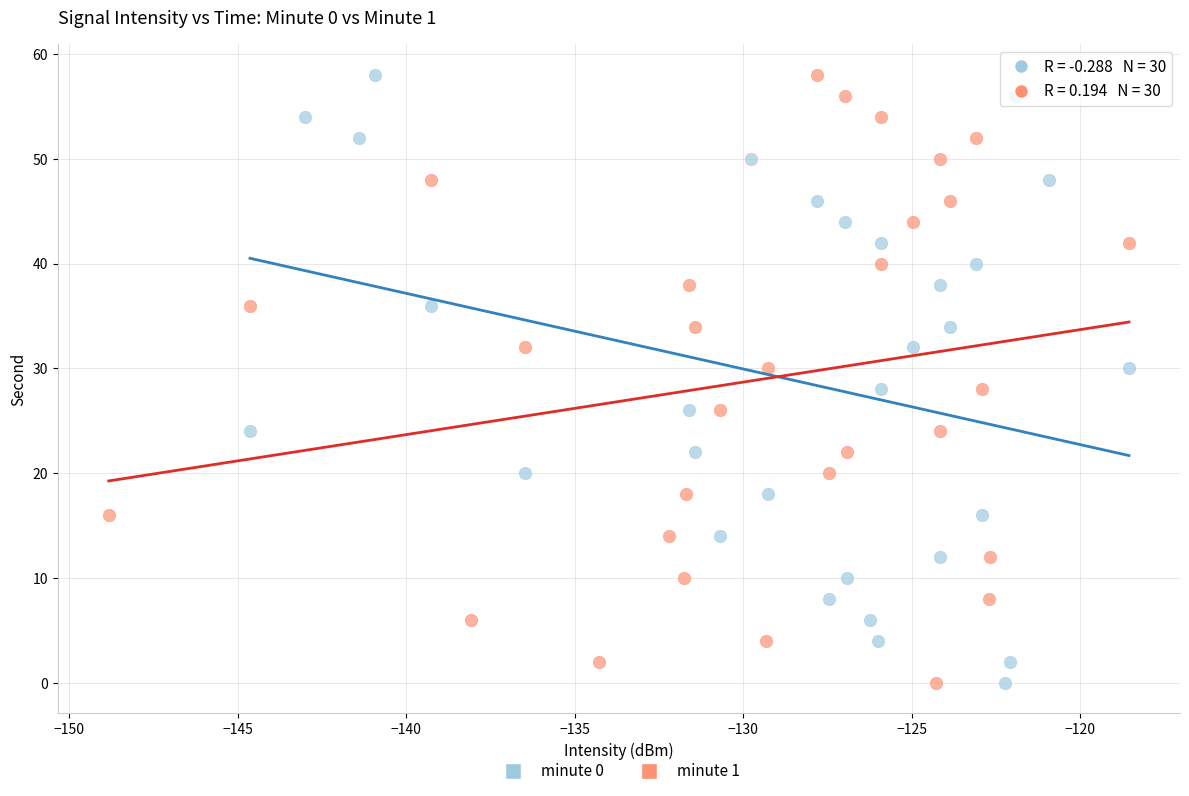

What are all the series names shown in the legend?

minute 0, minute 1